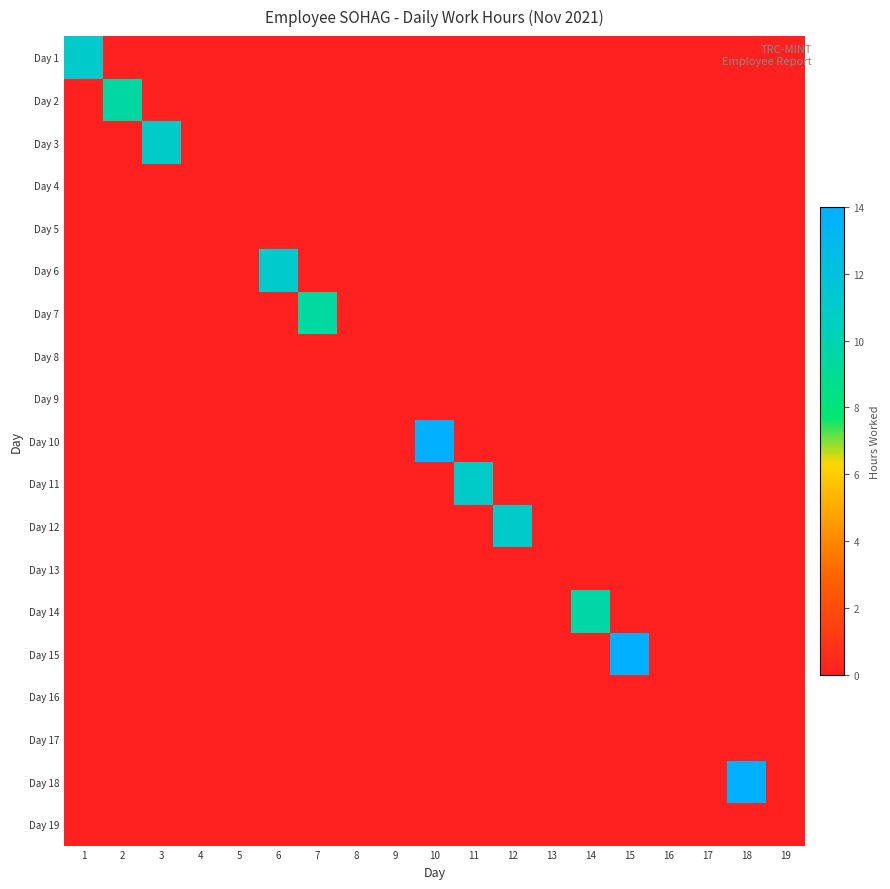

Between 19 and 14, which is larger?

19